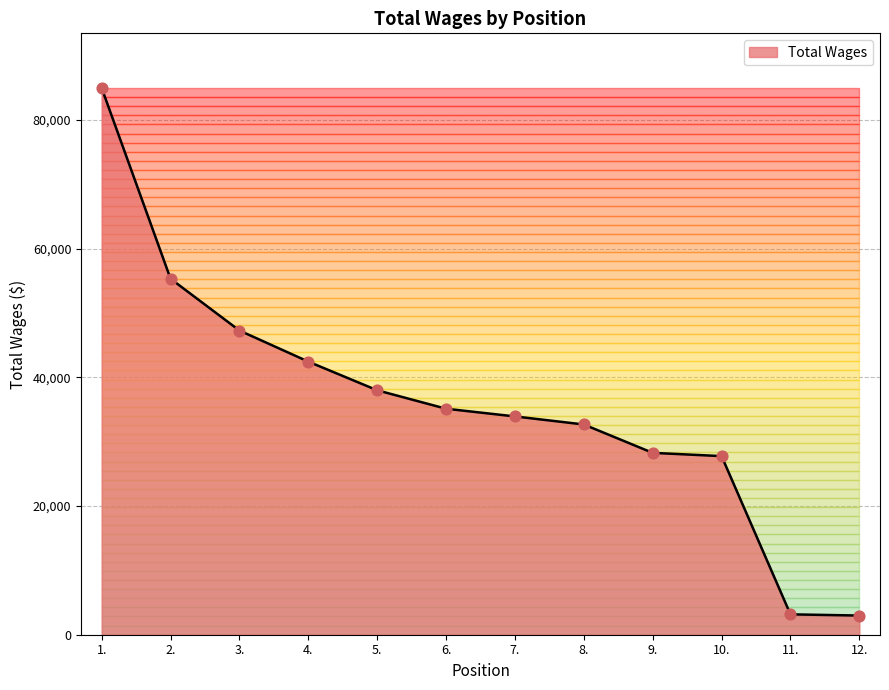

What is the change in value from 2. to 9.?

-27067